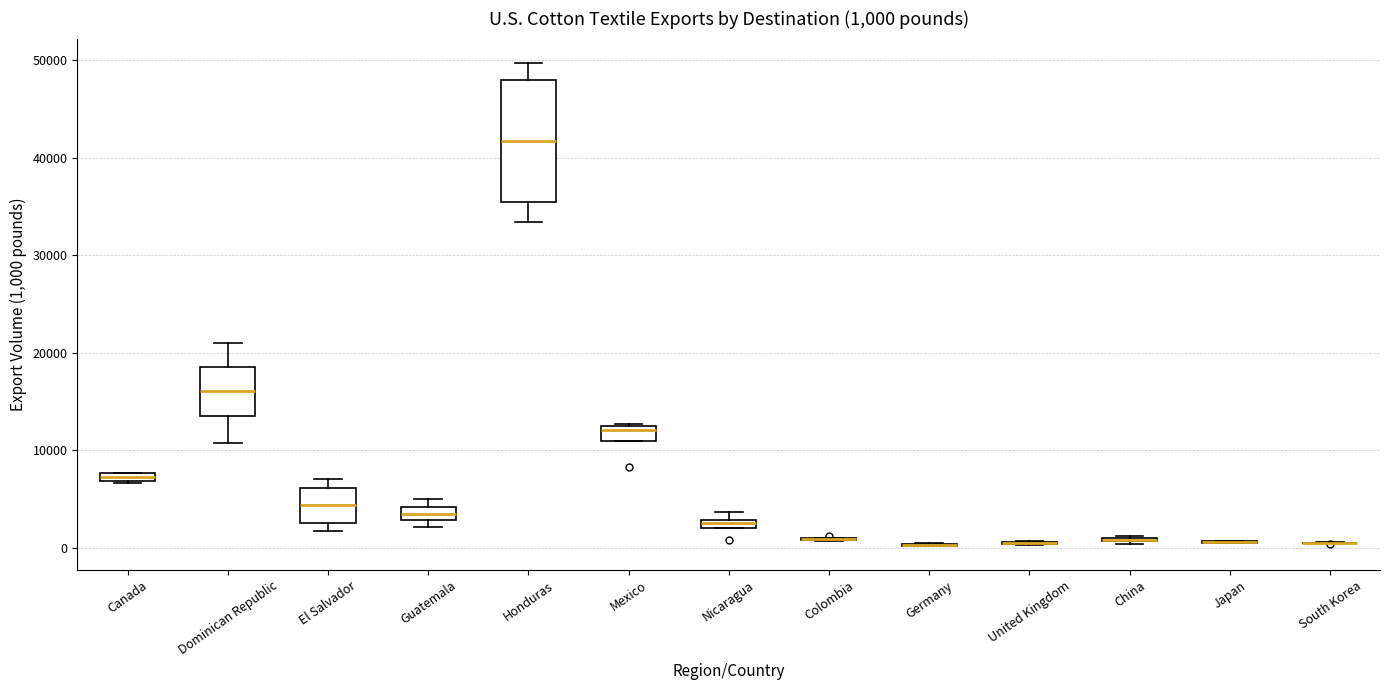

Which box is the tallest, from its lower edge to its upper edge?

Honduras